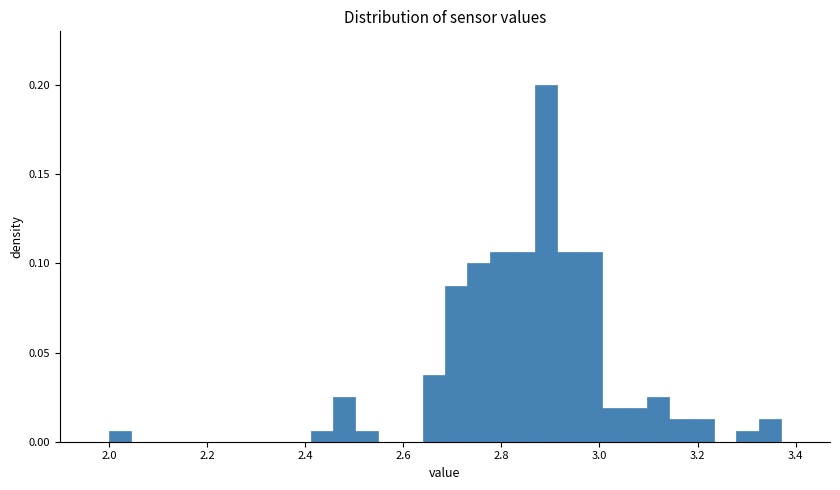

Read against the x-axis, roughly where is the centre of the tallest bar?

2.90